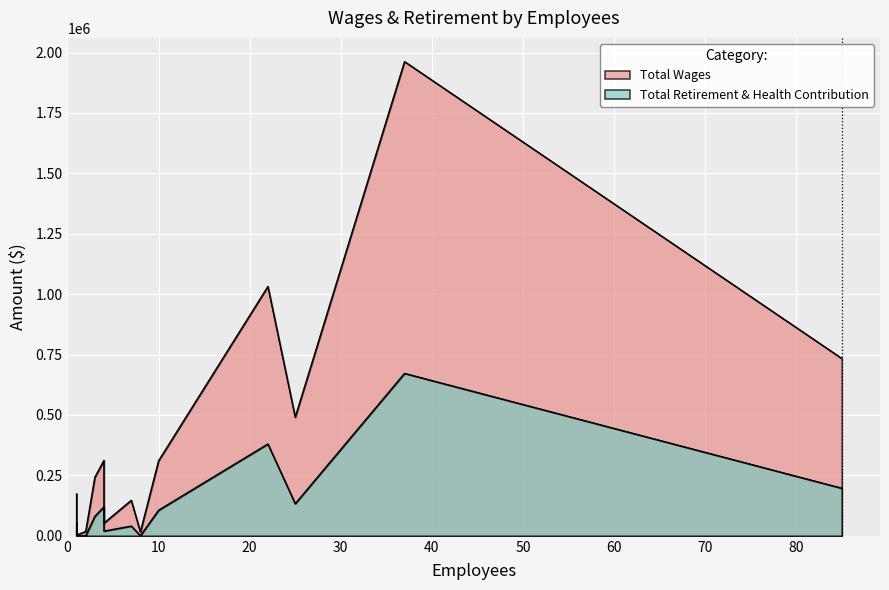

Does the chart display data point markers on the line(s)?

No